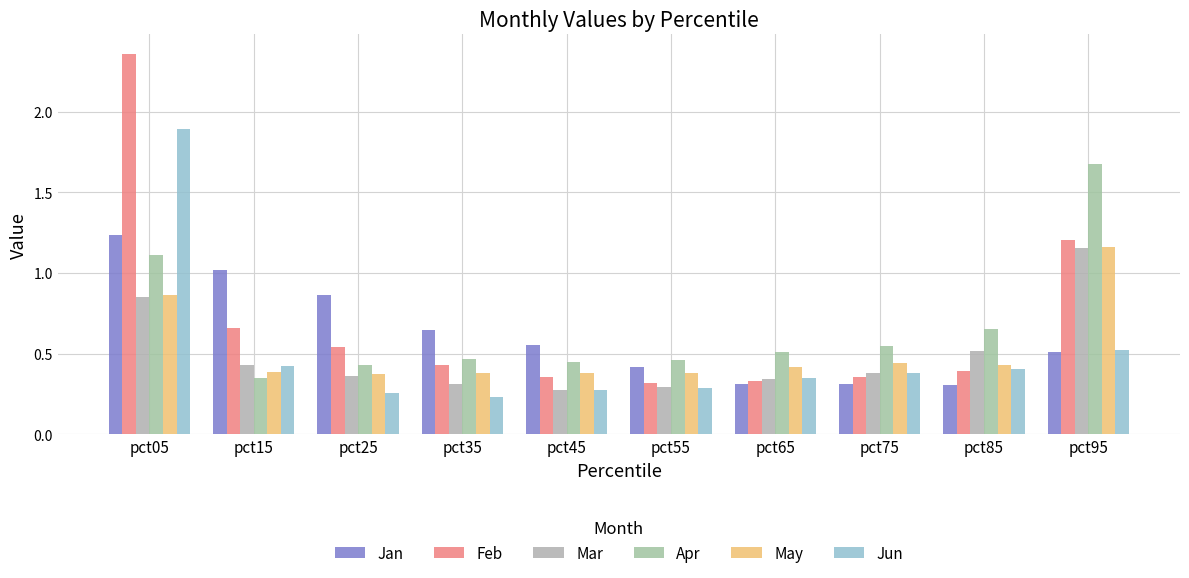

What is the difference between the maximum and minimum values in the Jan series?

0.9